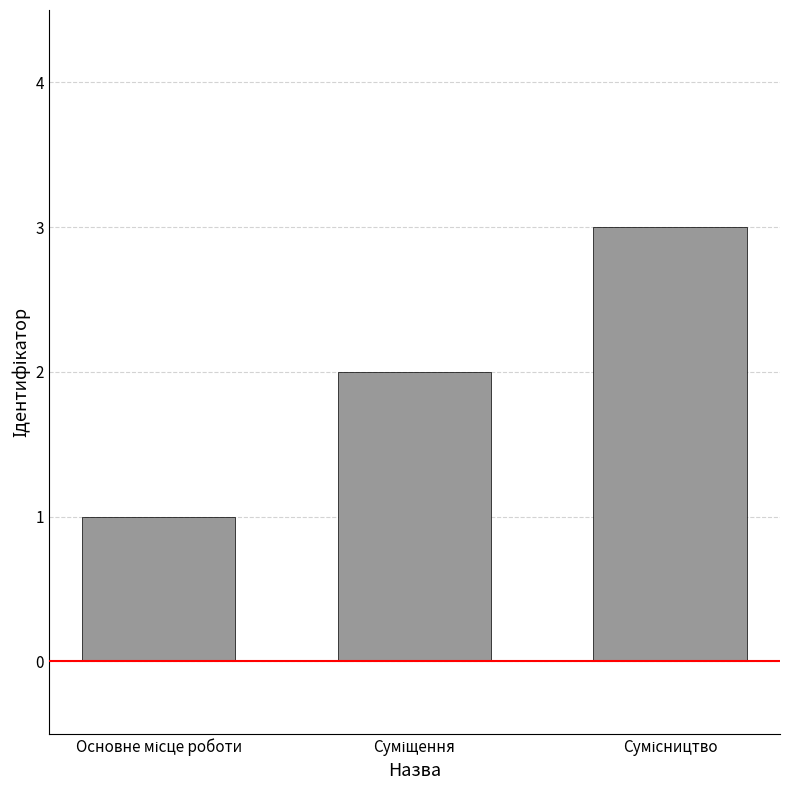

What is the maximum value shown in the chart?

3